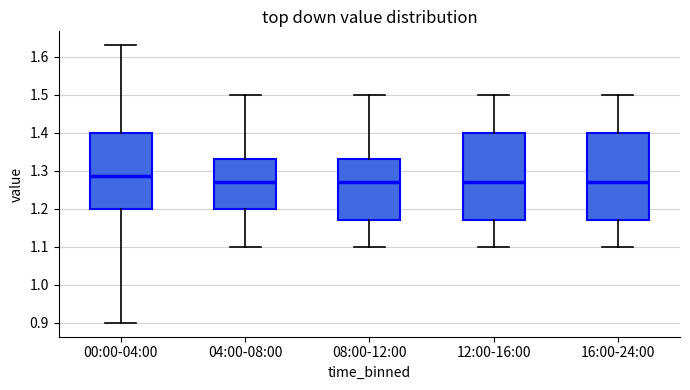

Reading left to right, transcribe this box plot: for each box, give where its median line is, the range the box spans, and where its two whiskers end, as read against the y-axis. The values are not printed on the chart, so give them approximately, as read against the axis.

00:00-04:00: median 1.29, box 1.20 to 1.40, whiskers 0.90 to 1.63
04:00-08:00: median 1.27, box 1.20 to 1.33, whiskers 1.10 to 1.50
08:00-12:00: median 1.27, box 1.17 to 1.33, whiskers 1.10 to 1.50
12:00-16:00: median 1.27, box 1.17 to 1.40, whiskers 1.10 to 1.50
16:00-24:00: median 1.27, box 1.17 to 1.40, whiskers 1.10 to 1.50